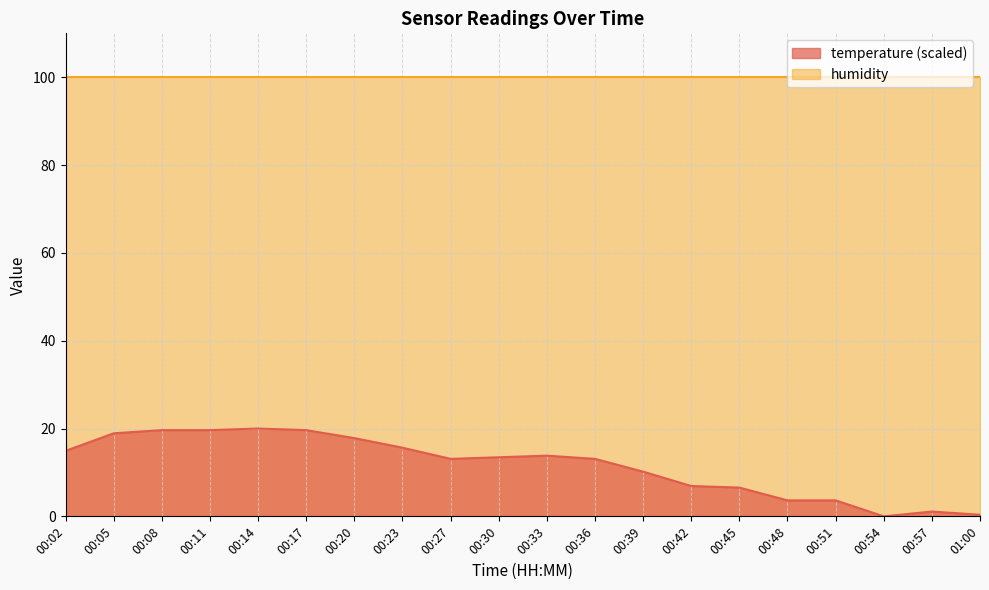

Reading right to left, extract all data points from this chart.

0.4	1.1	0.0	3.6	3.6	6.5	6.9	10.2	13.1	13.8	13.5	13.1	15.6	17.8	19.6	20.0	19.6	19.6	18.9	14.9